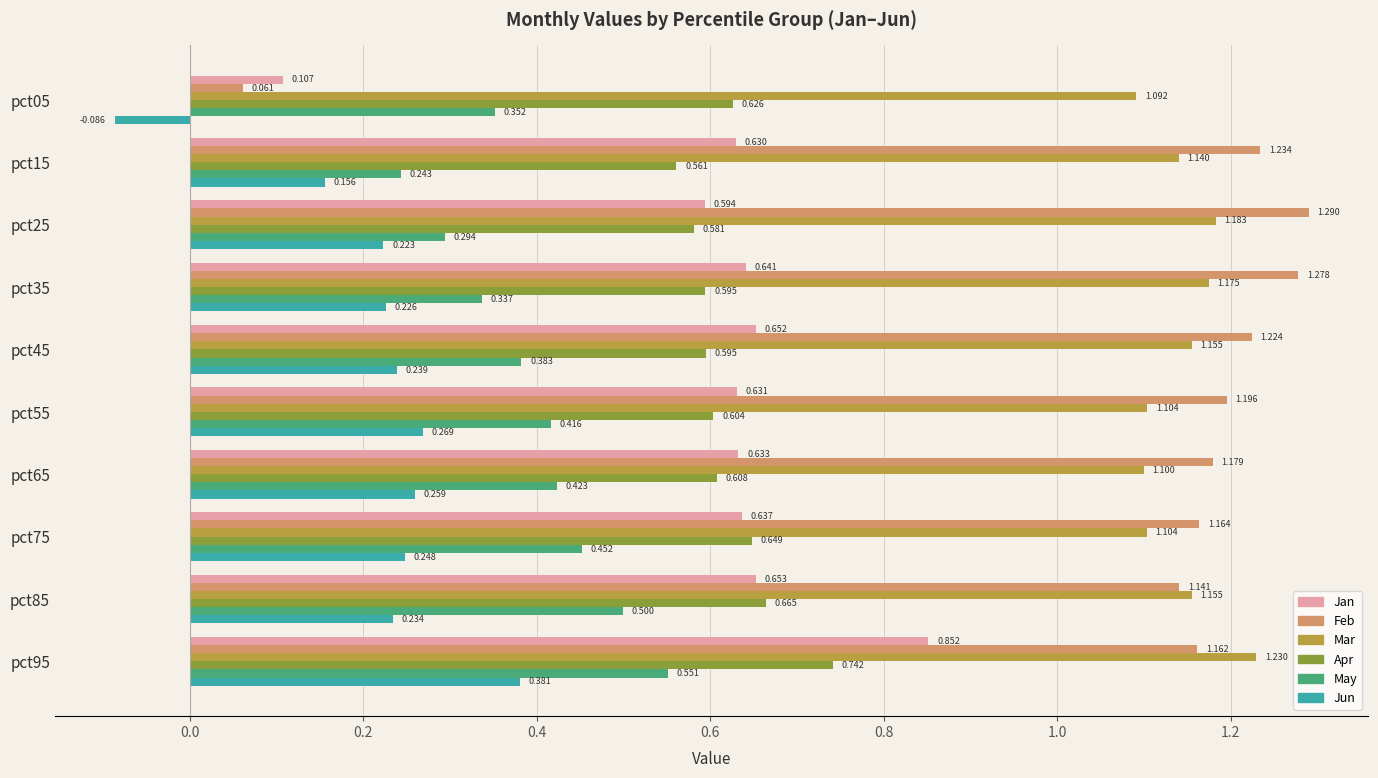

At which category is the sum across all series the highest?

pct95